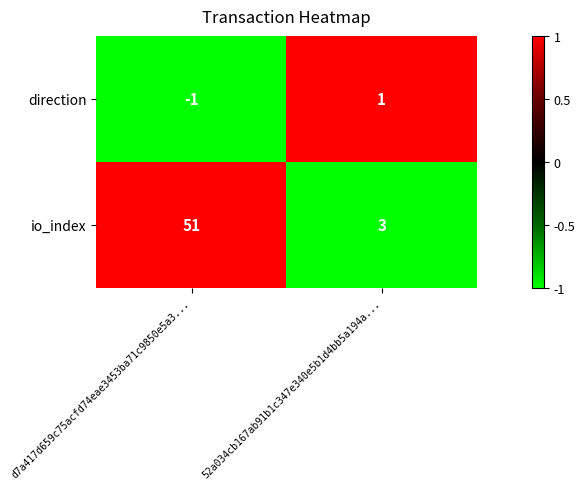

Which series has the largest range (max minus min)?

io_index